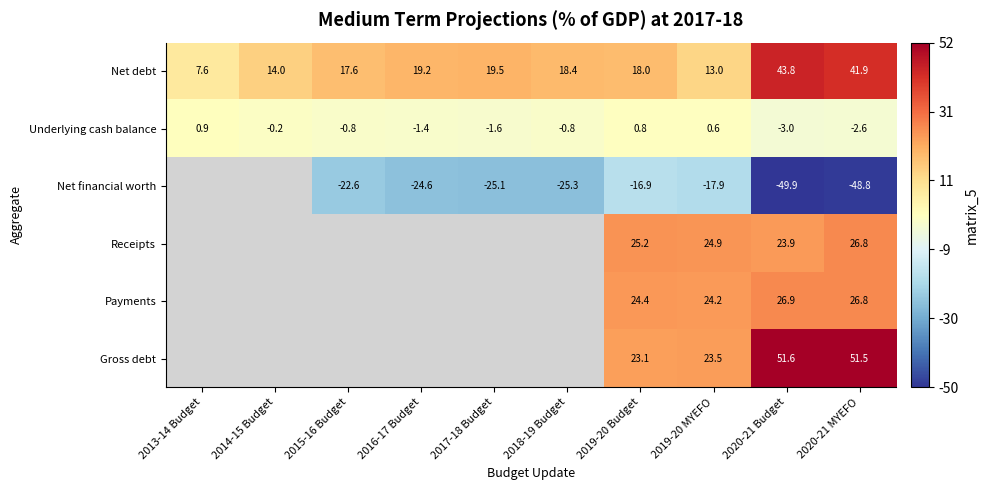

What is the average value of the Net debt series?

21.3